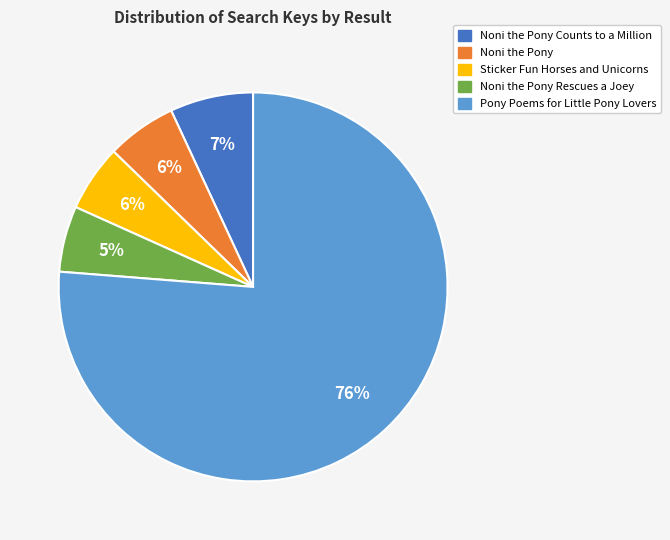

Count the number of slices in the pie.

5